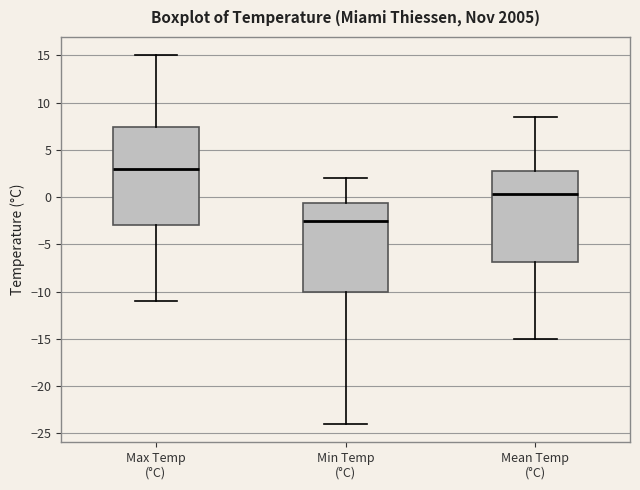

Reading left to right, transcribe this box plot: for each box, give where its median line is, the range the box spans, and where its two whiskers end, as read against the y-axis. The values are not printed on the chart, so give them approximately, as read against the axis.

Max Temp (°C): median 3.0, box -3.0 to 7.5, whiskers -11.0 to 15.0
Min Temp (°C): median -2.5, box -10.0 to -0.5, whiskers -24.0 to 2.0
Mean Temp (°C): median 0.5, box -7.0 to 2.5, whiskers -15.0 to 8.5